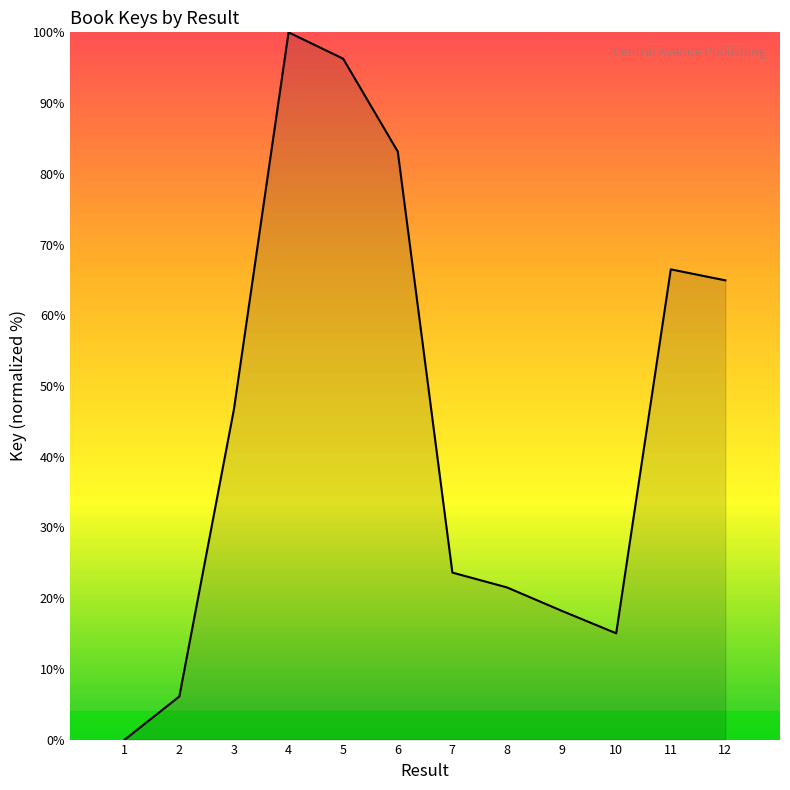

Rank the categories by value from lowest to highest.

1, 2, 10, 9, 8, 7, 3, 12, 11, 6, 5, 4